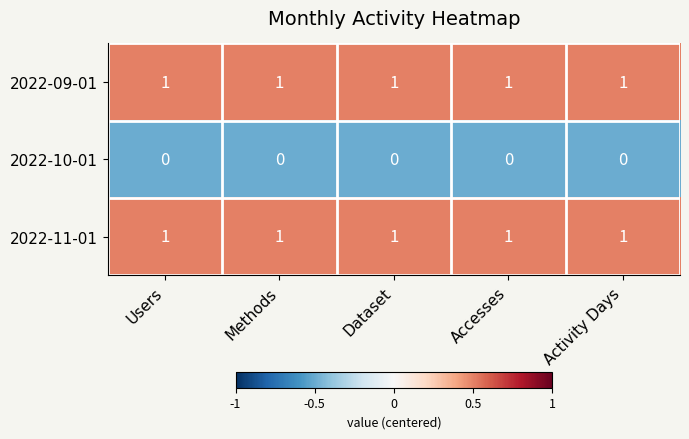

The 2022-09-01 series shows 0 at Accesses. True or false?

False